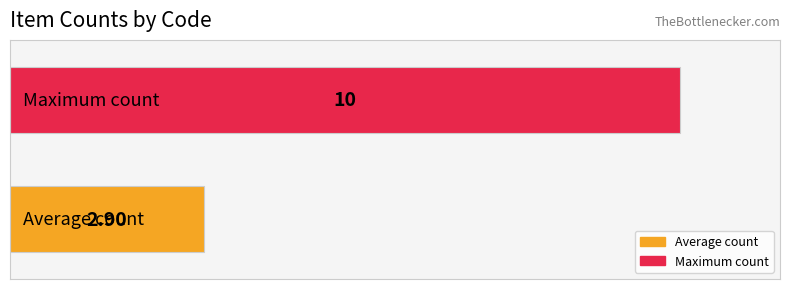

What are all the series names shown in the legend?

Average count, Maximum count